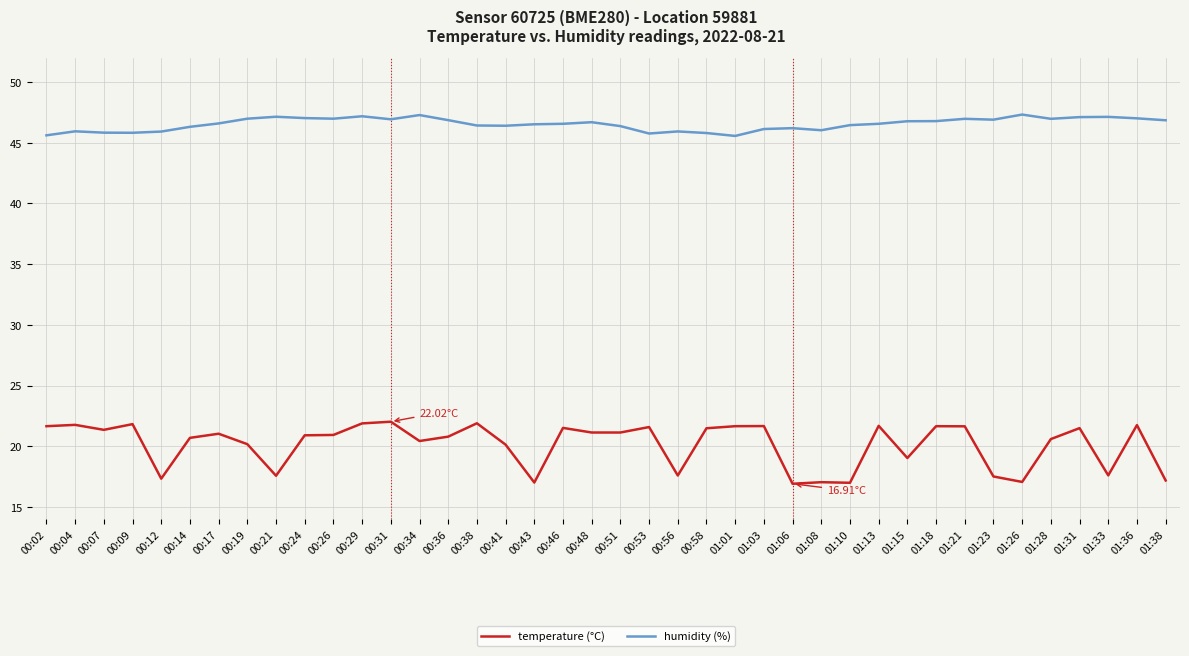

What is the approximate value of humidity (%) at 01:18?

46.8